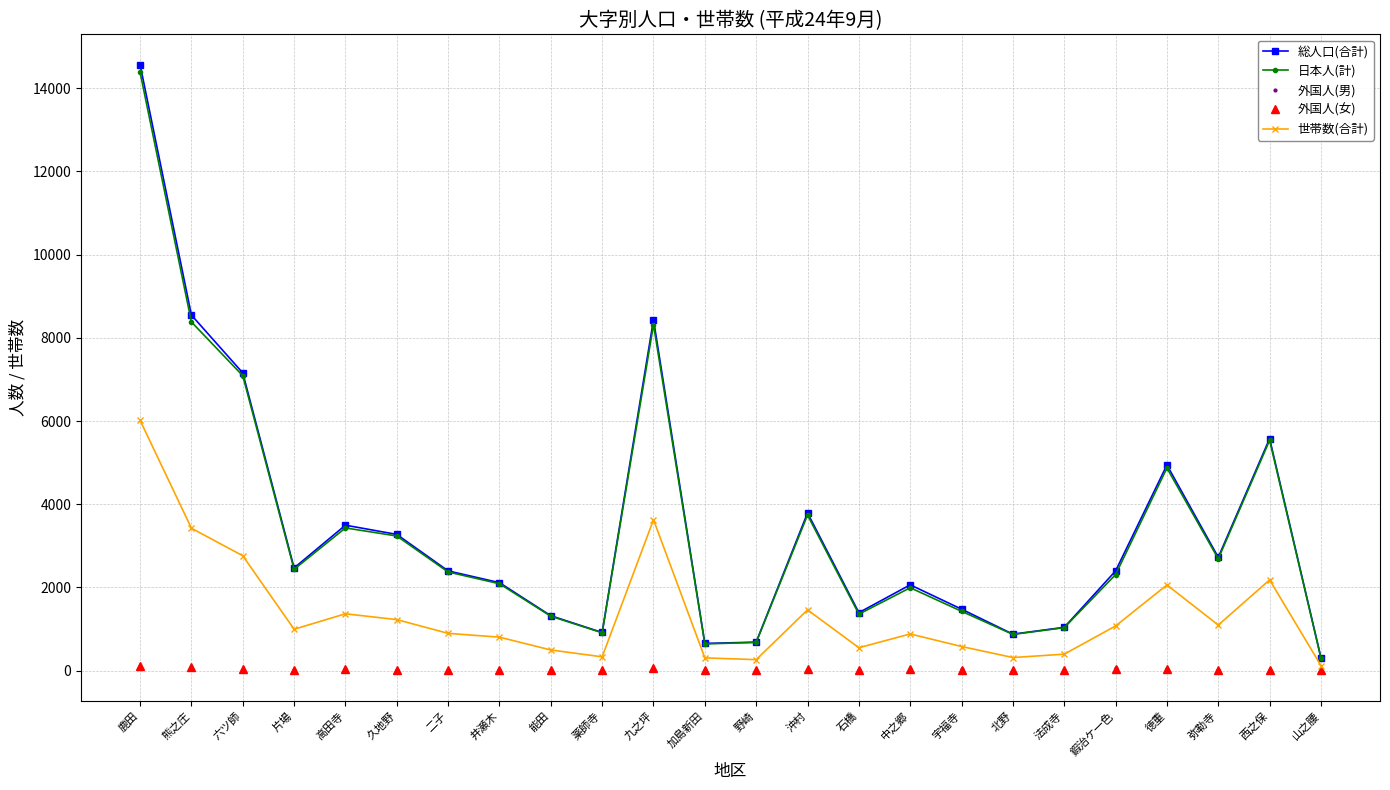

What is the label of the 4th point from the left?

片場